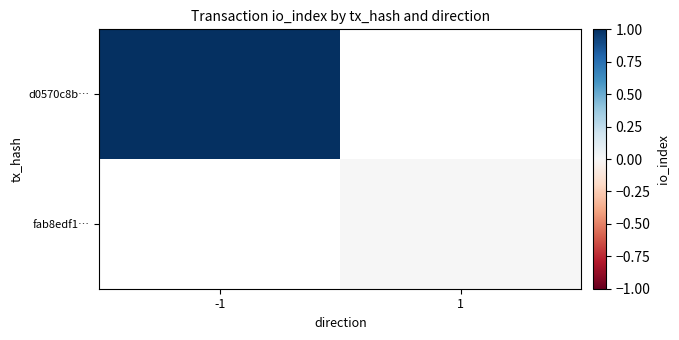

At which category does the chart reach its peak across all series?

-1